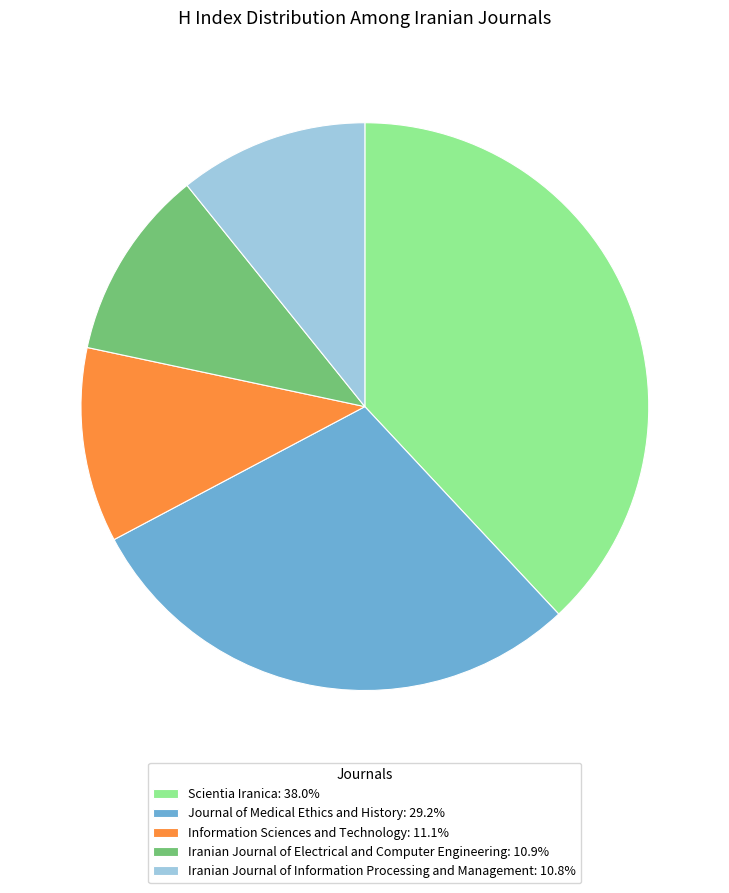

Combined, do Information Sciences and Technology: 11.1% and Iranian Journal of Electrical and Computer Engineering: 10.9% account for over 50%?

No